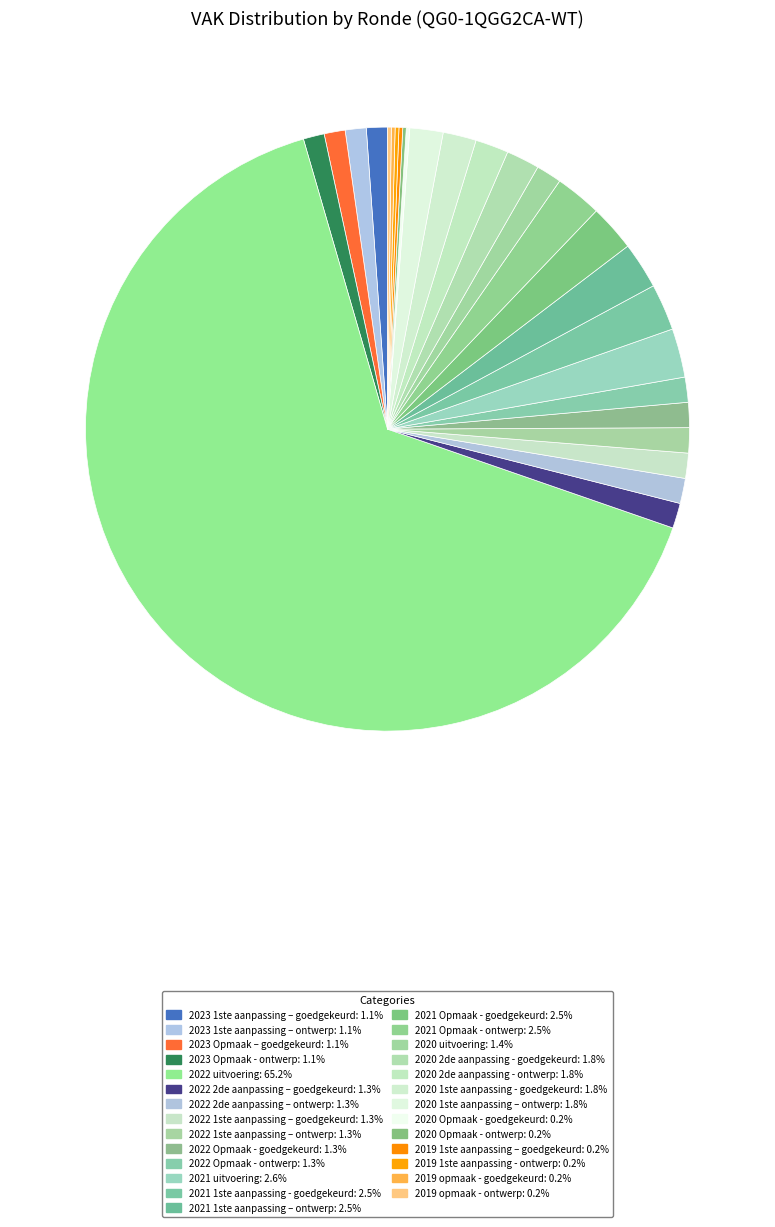

How many segments does this pie chart have?

27